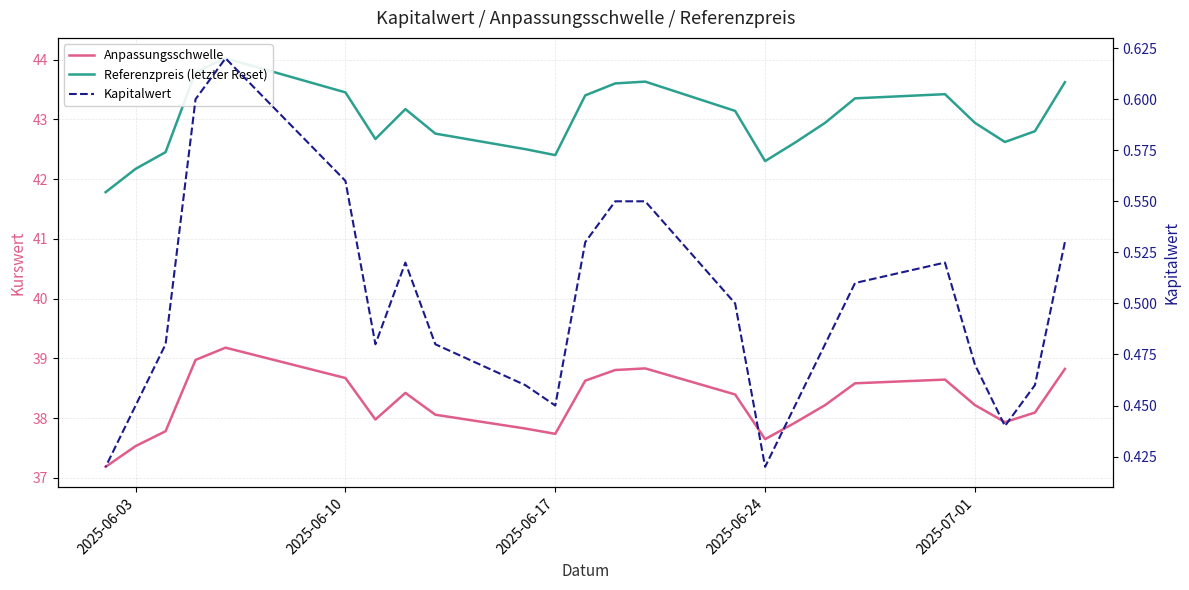

Which series has the largest total across all categories?

Referenzpreis (letzter Reset)